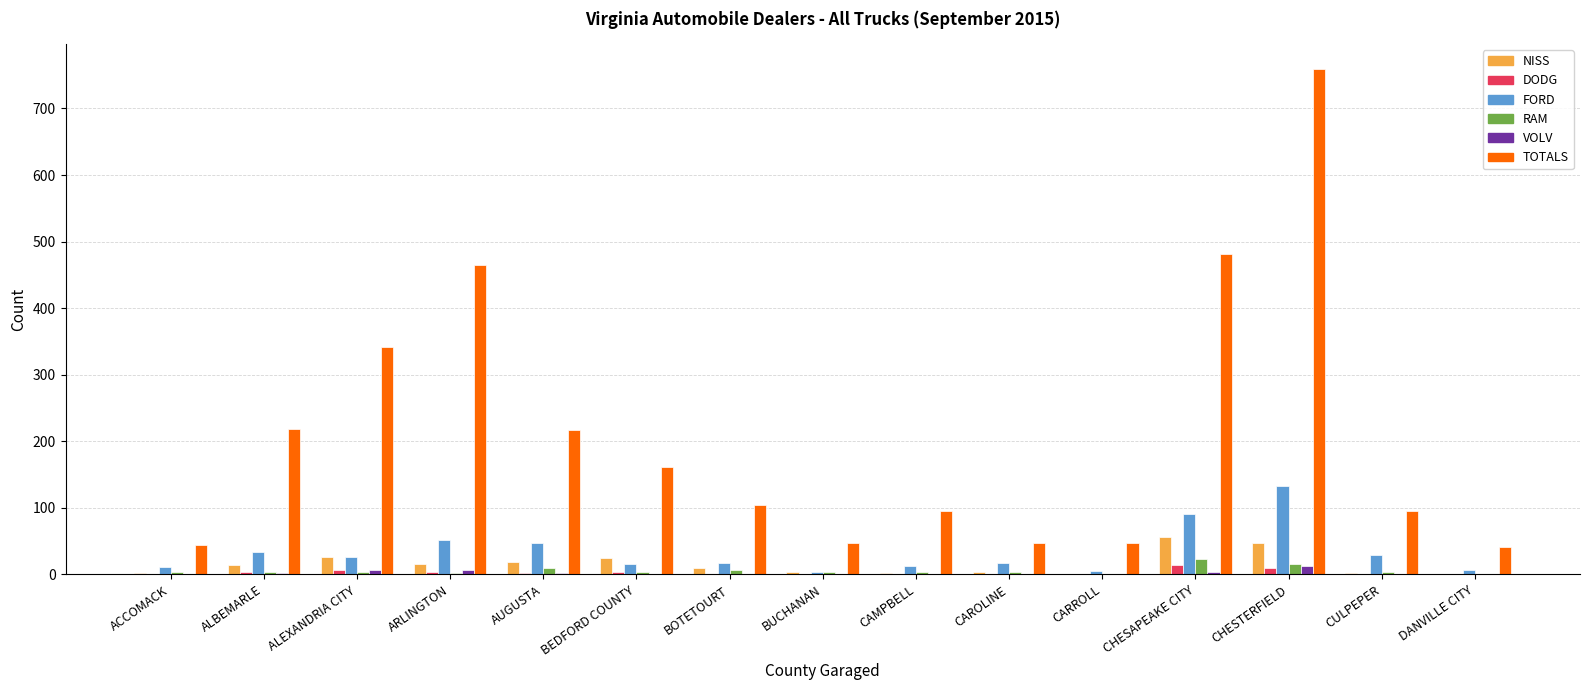

Which series has the largest range (max minus min)?

TOTALS